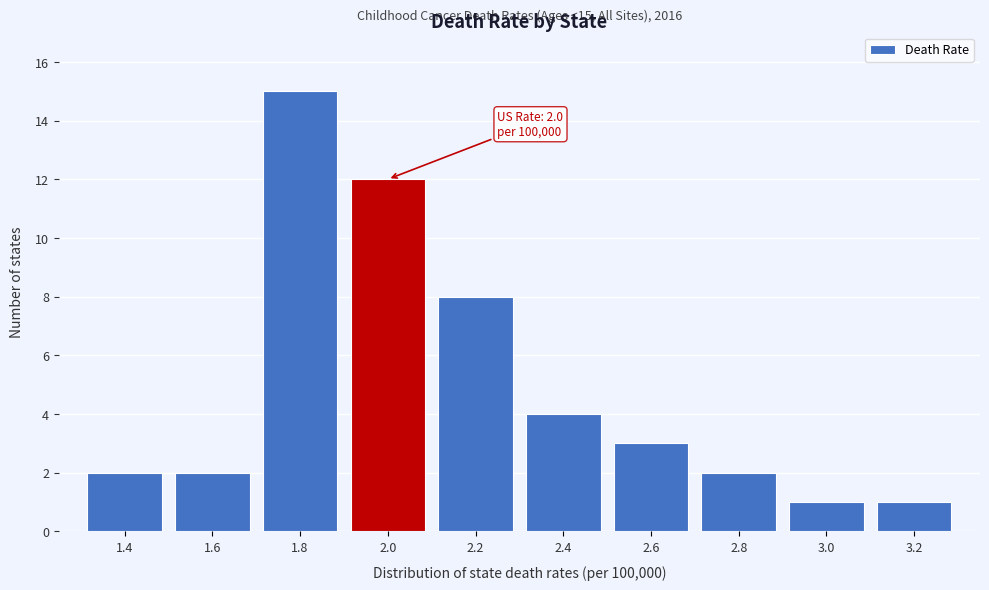

Reading left to right, list all the values displayed in this chart.

2	2	15	12	8	4	3	2	1	1